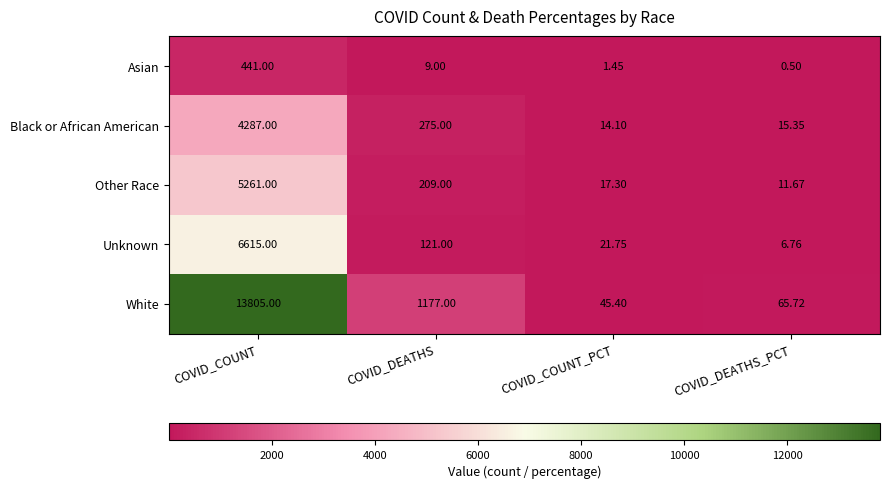

Which series has the largest total across all categories?

White